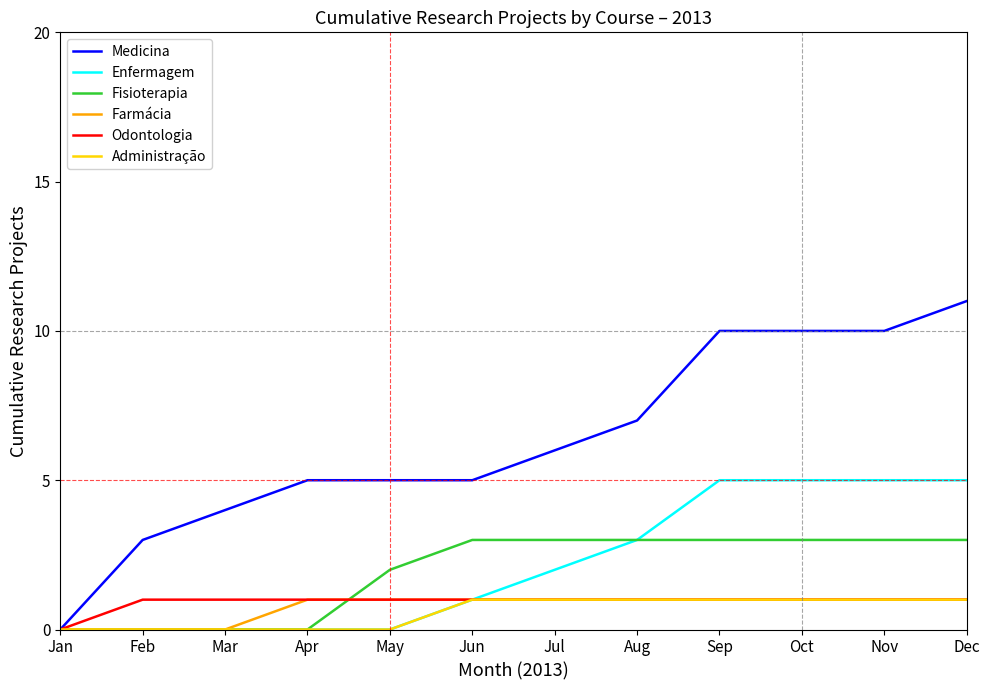

Which series has the largest range (max minus min)?

Medicina